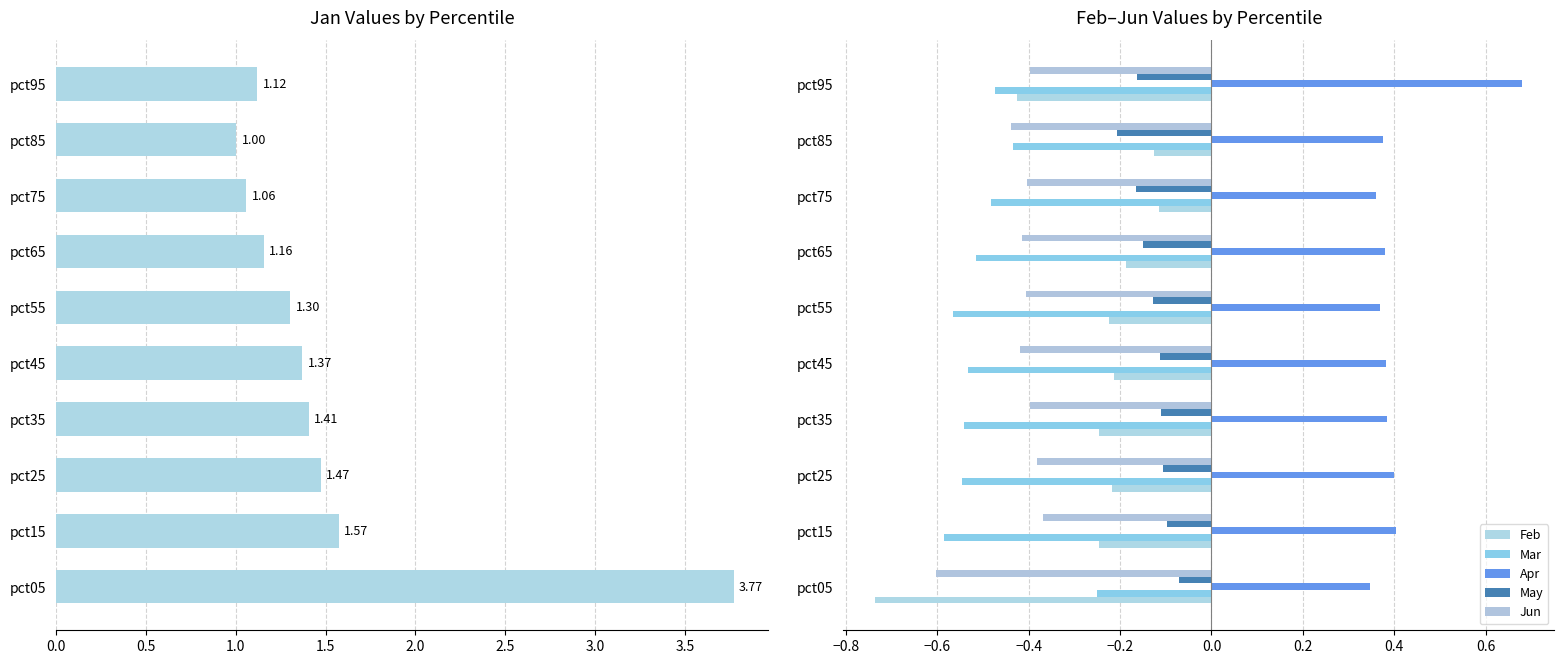

What is the minimum value shown in the chart?

-0.7